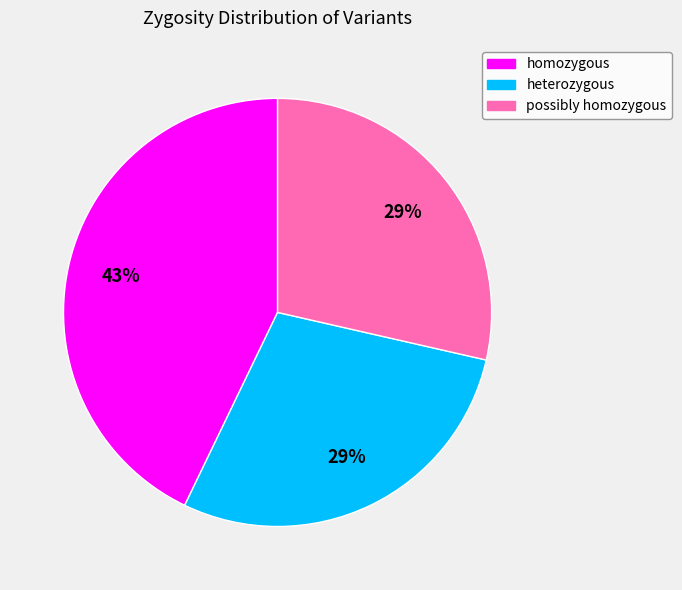

Is there any slice that represents more than half of the pie?

No